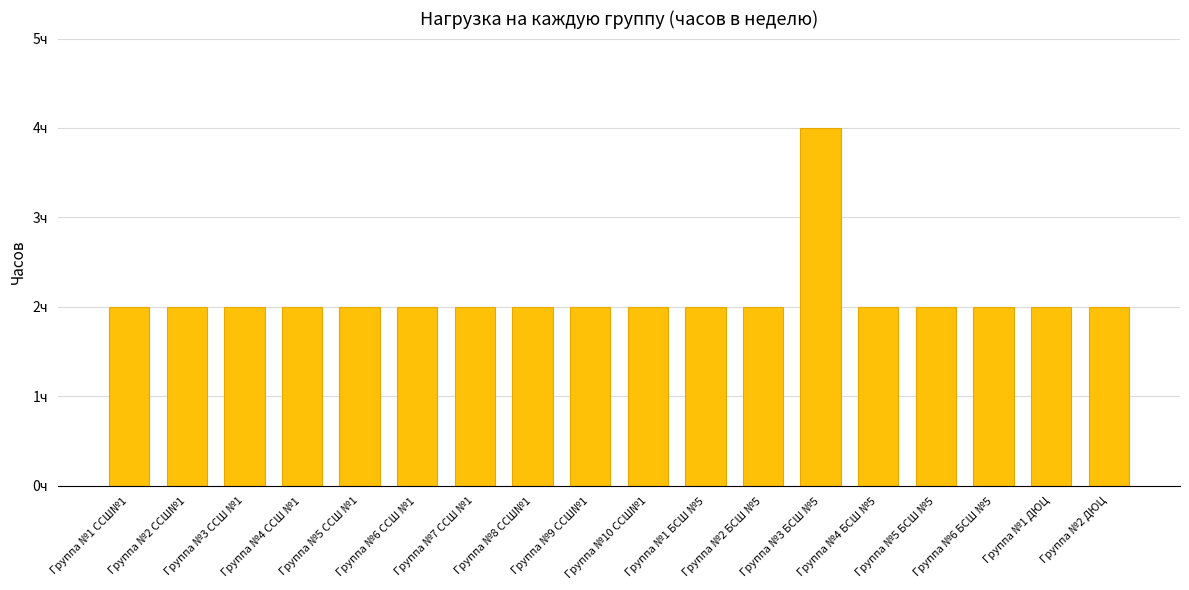

What is the greatest value displayed?

4